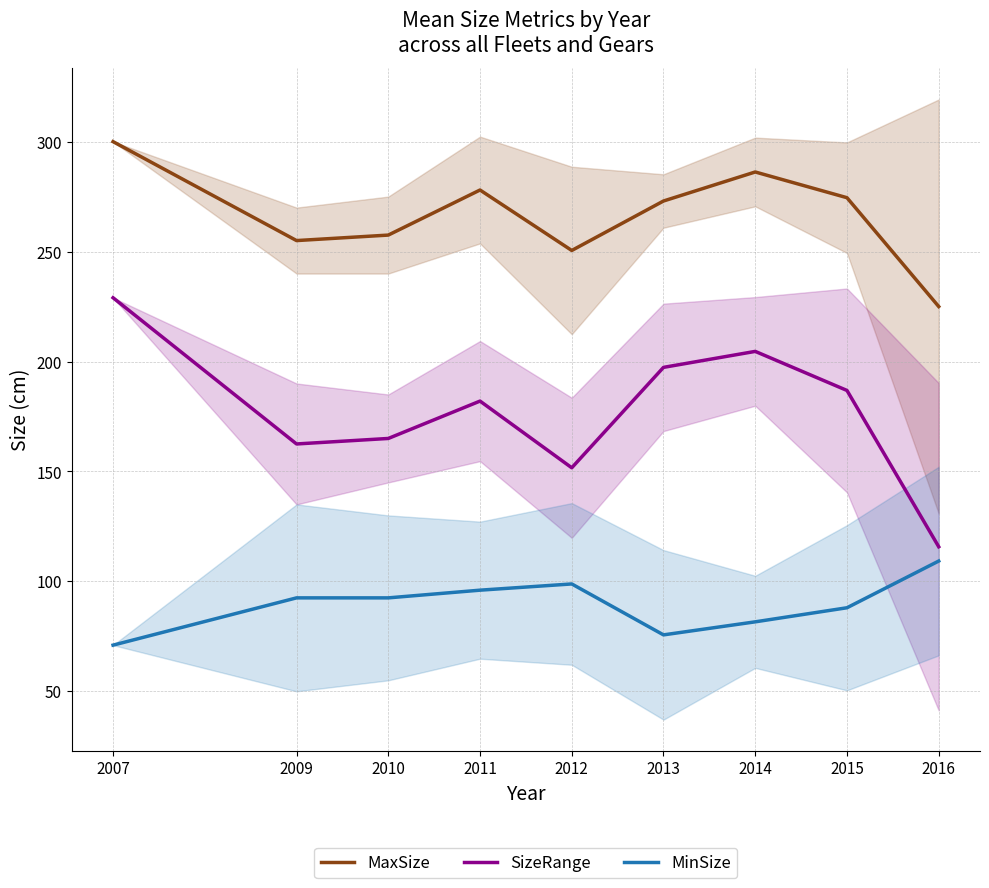

List the labels in order of MinSize value, largest first.

2016, 2012, 2011, 2009, 2010, 2015, 2014, 2013, 2007